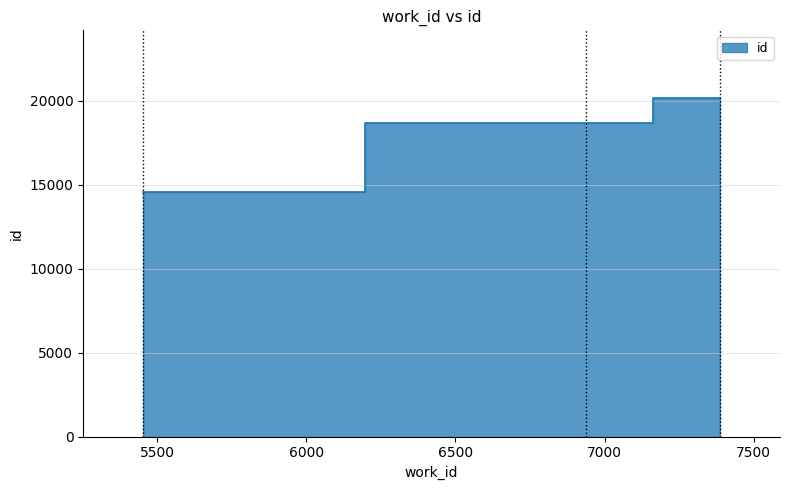

Between 7388 and 5452, which is larger?

7388